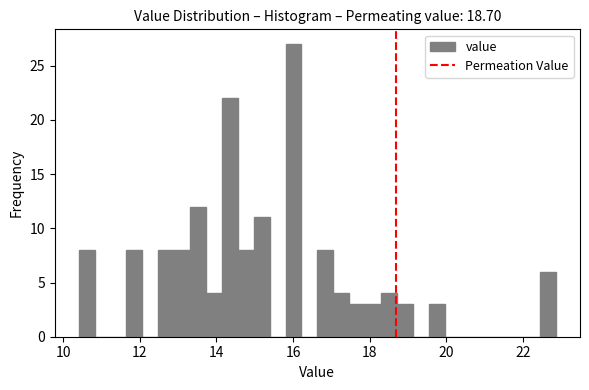

Read against the x-axis, roughly where is the centre of the tallest bar?

16.0